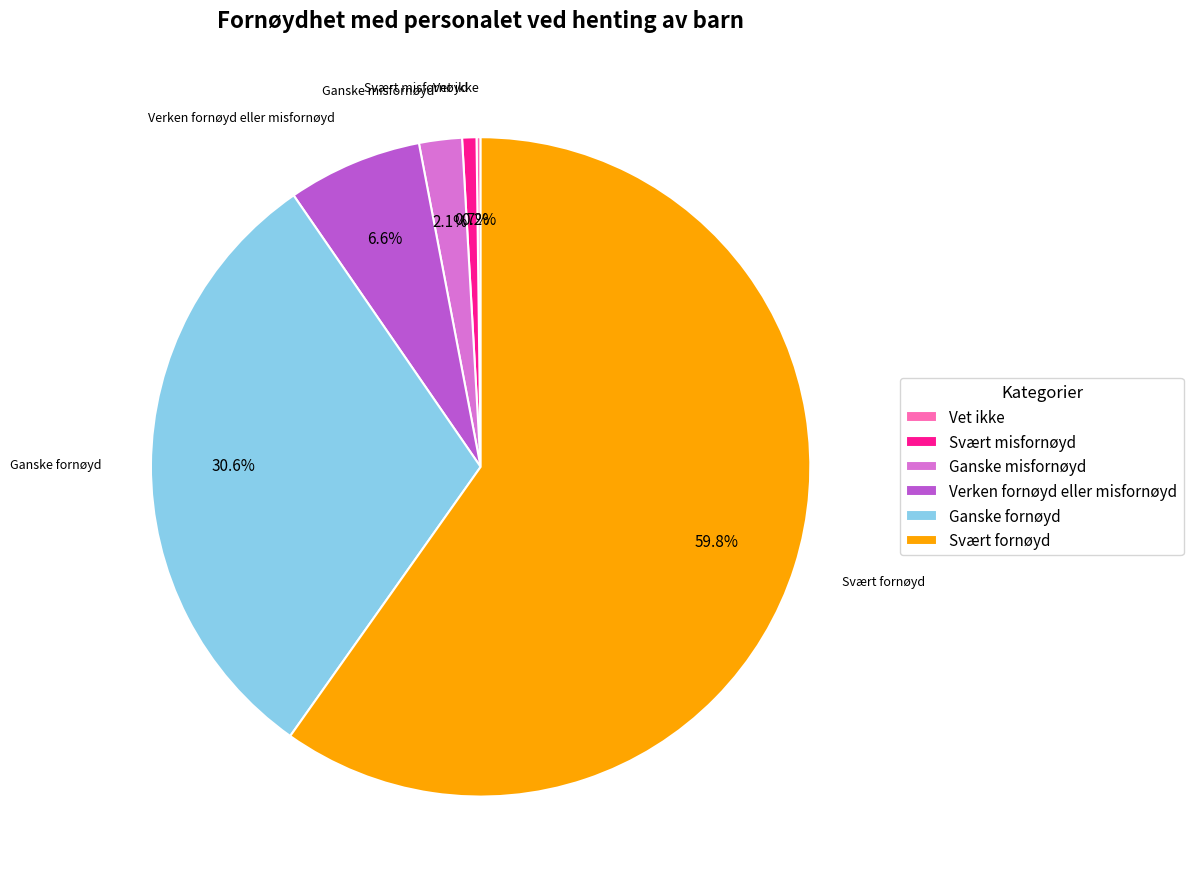

Is the sum of Ganske fornøyd and Verken fornøyd eller misfornøyd greater than half?

No